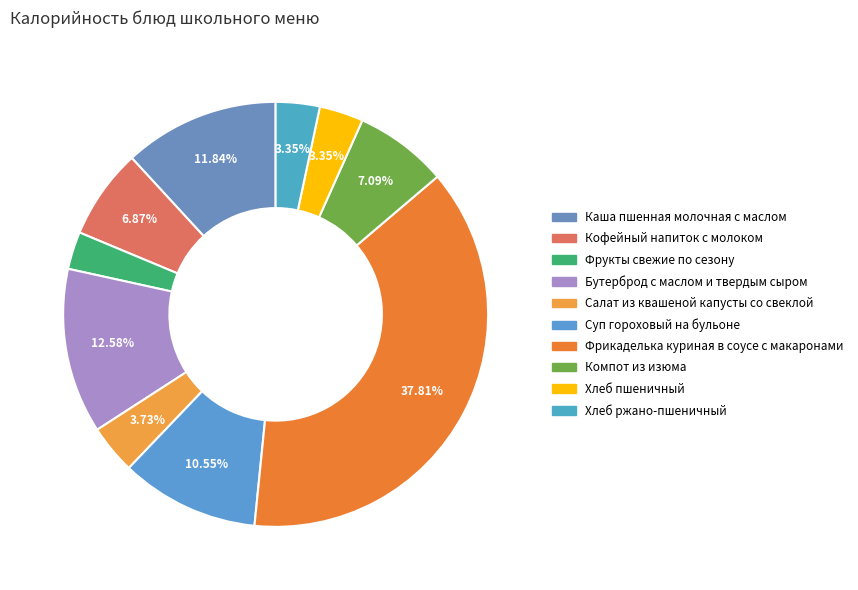

Do Кофейный напиток с молоком and Хлеб ржано-пшеничный together represent more than half of the pie?

No